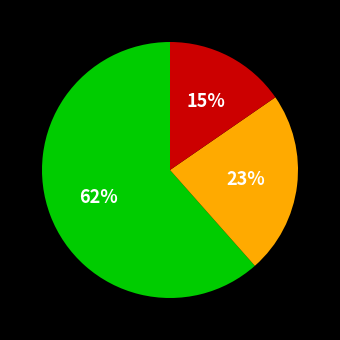

Is there any slice that represents more than half of the pie?

Yes